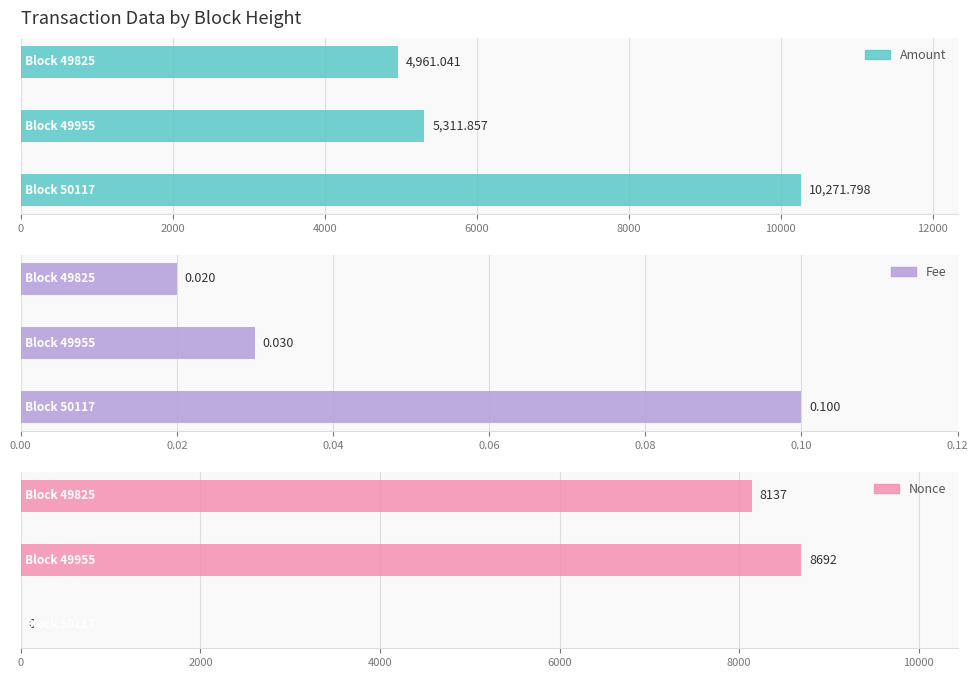

Is it true that Fee equals 0.1 at 0?

True